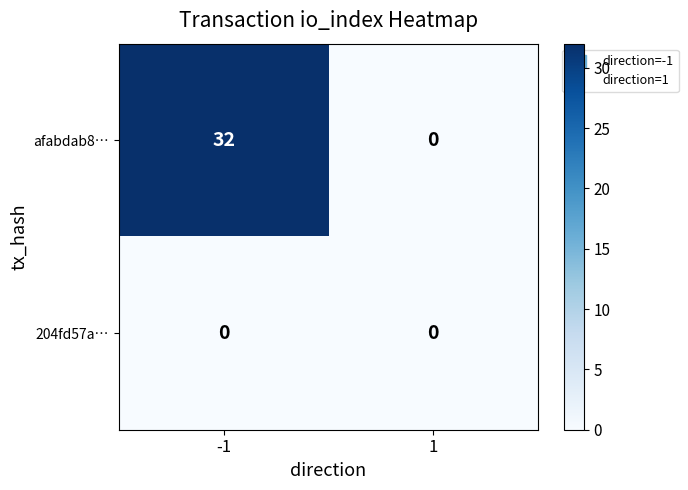

How many values in afabdab8… are above zero?

1